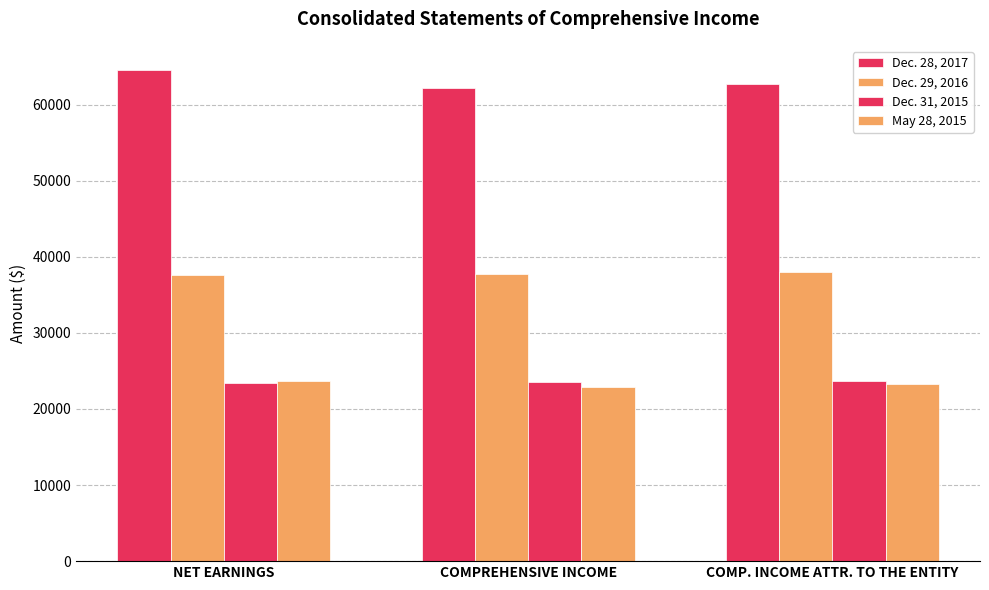

Read the Dec. 29, 2016 value at NET EARNINGS.

37539